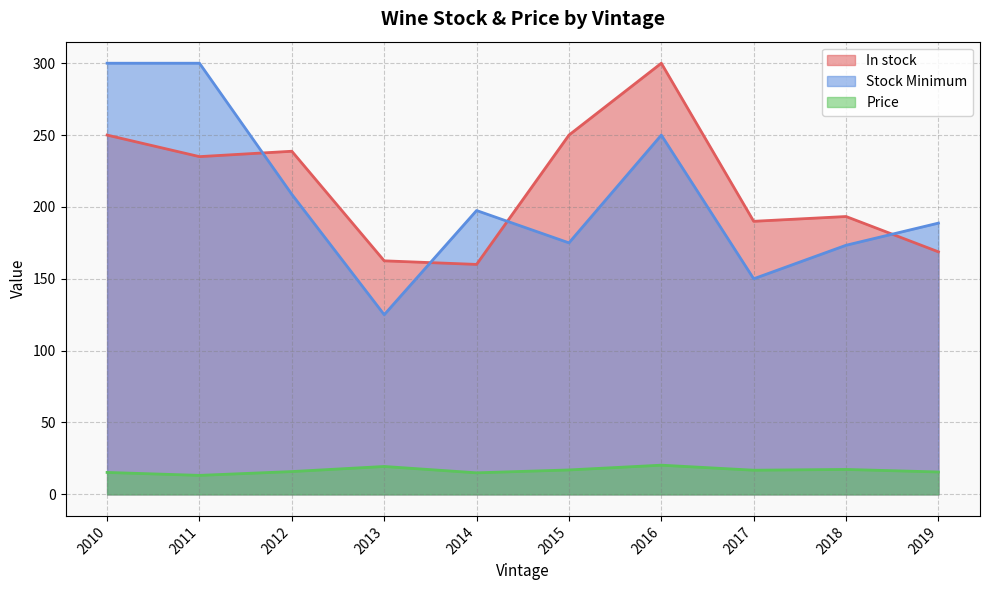

Is it true that Price equals 3.8 at 2018?

False